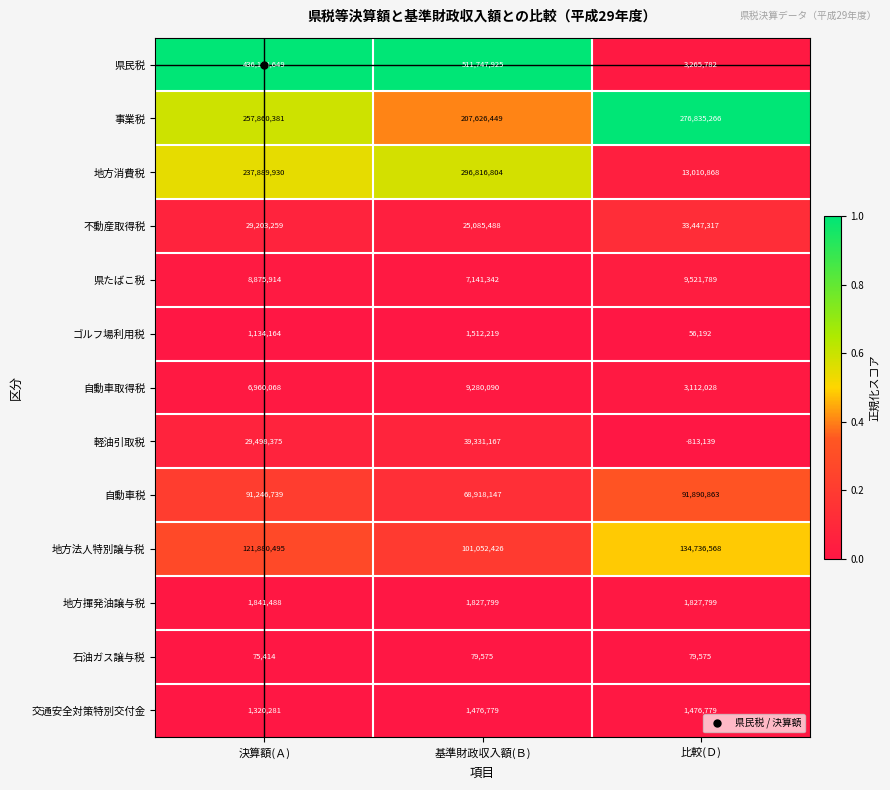

Where is 地方法人特別譲与税 nearest to the value 117894497?

決算額(Ａ)